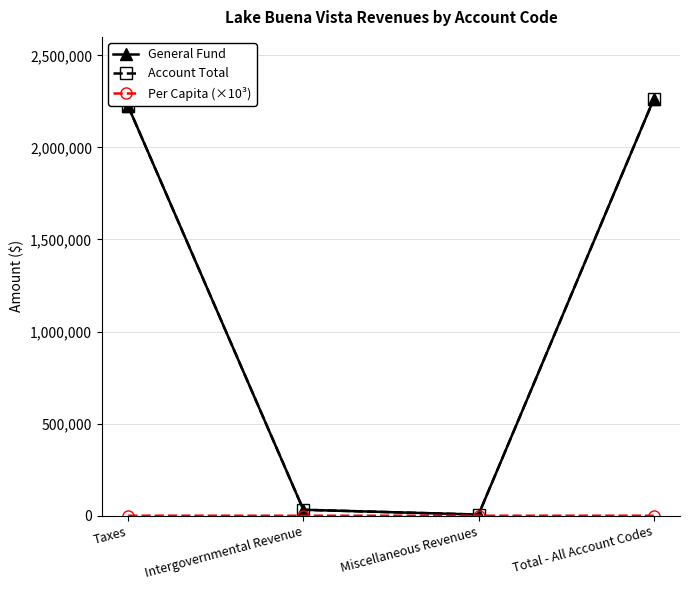

What is the difference between the Per Capita (×10³) values at Miscellaneous Revenues and Total - All Account Codes?

102.5